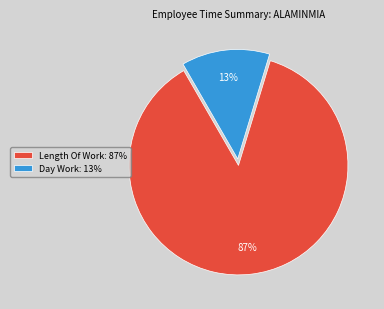

Is it true that Length Of Work: 87% is 77% of the pie?

False